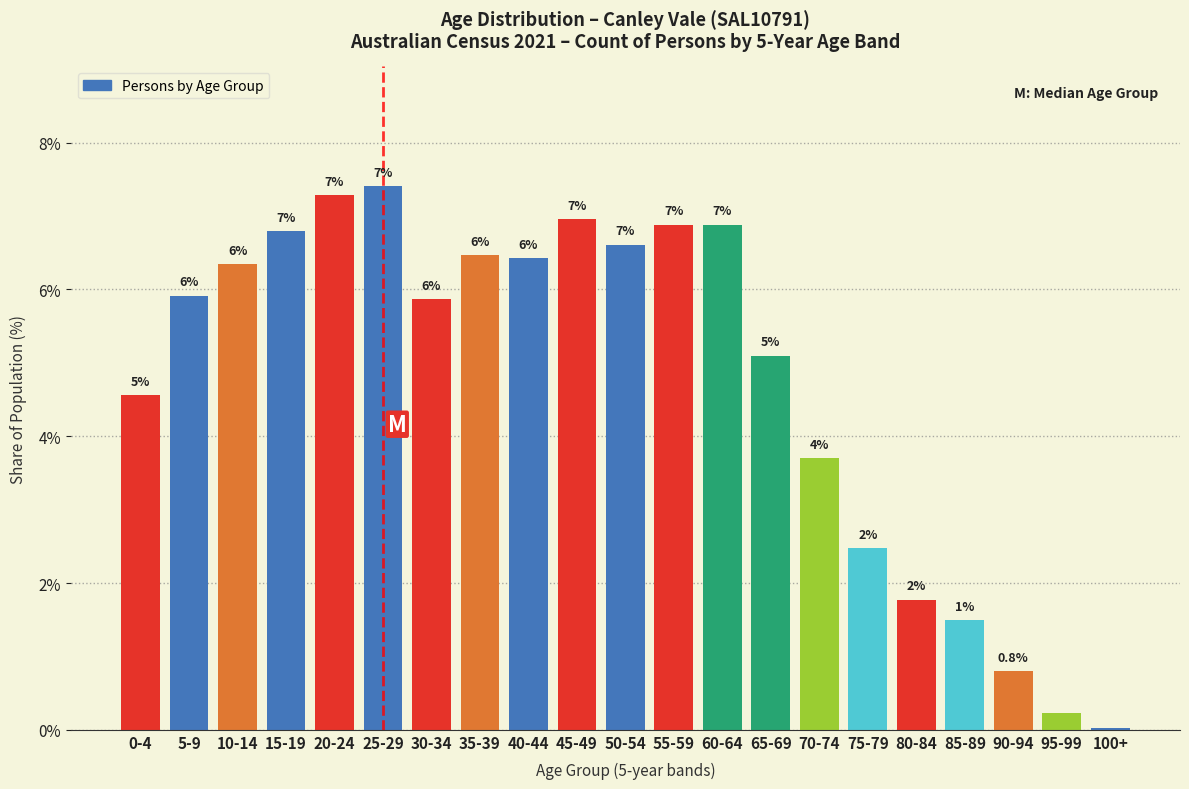

Does the chart contain any negative values?

No